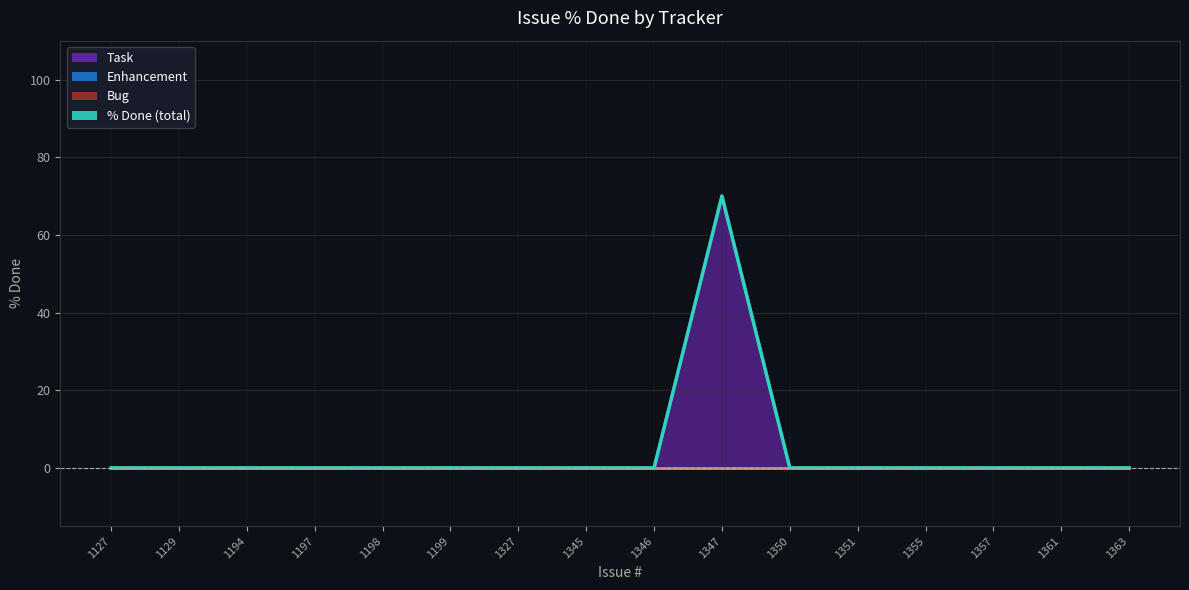

The Task series shows 0 at 1355. True or false?

True